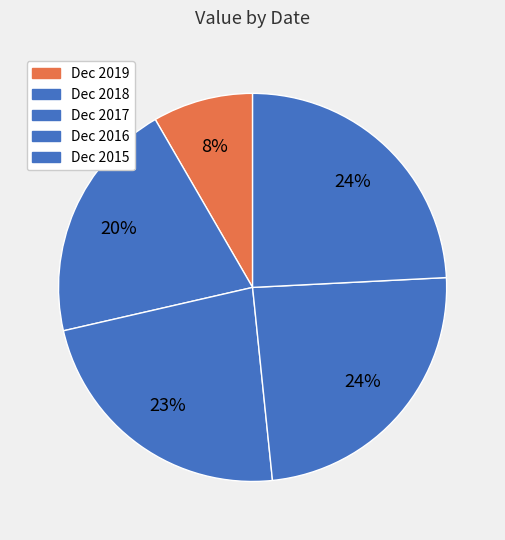

Count the number of slices in the pie.

5